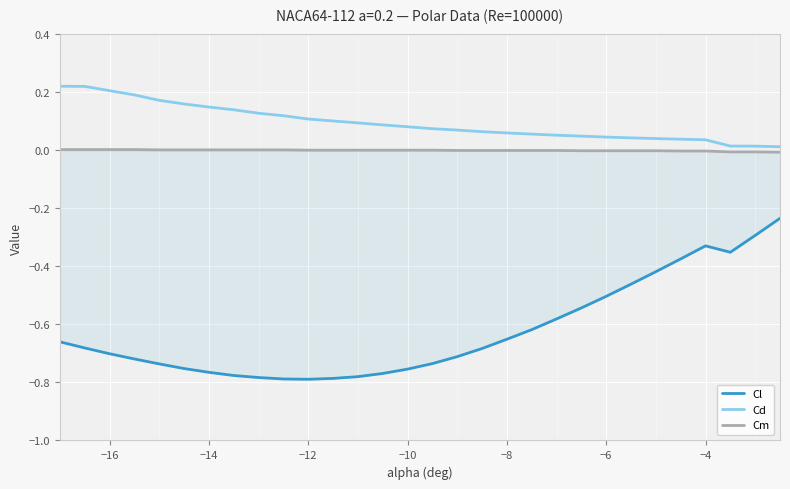

What is the difference between the maximum and minimum values in the Cl series?

0.6